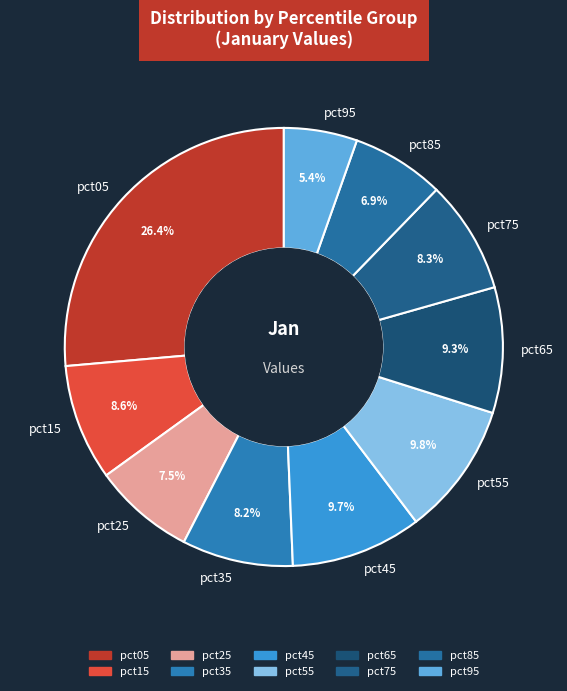

True or false: pct75 accounts for 1% of the total.

False